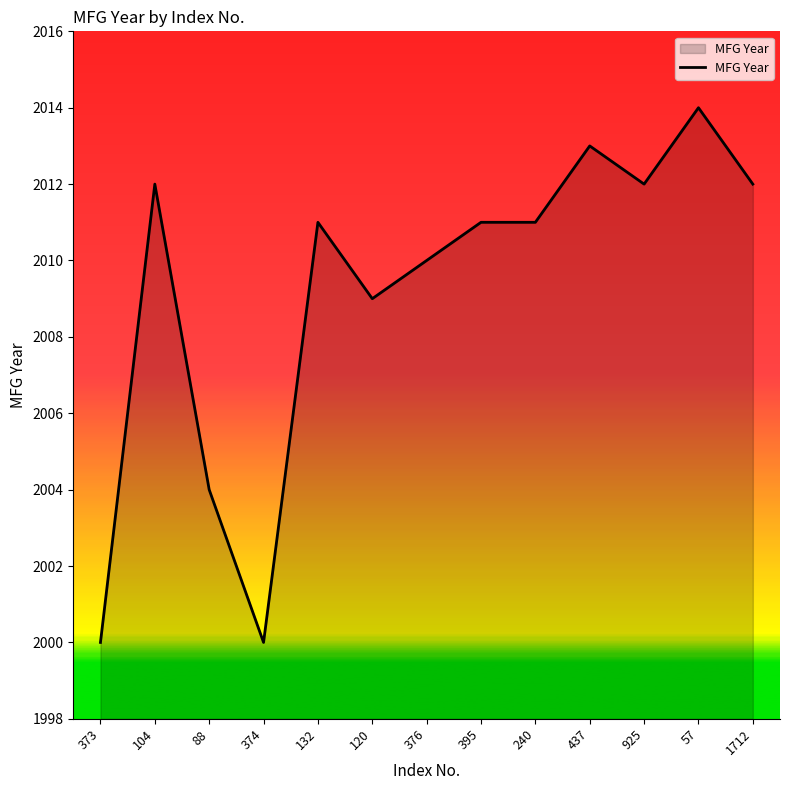

What is the smallest value displayed?

2000